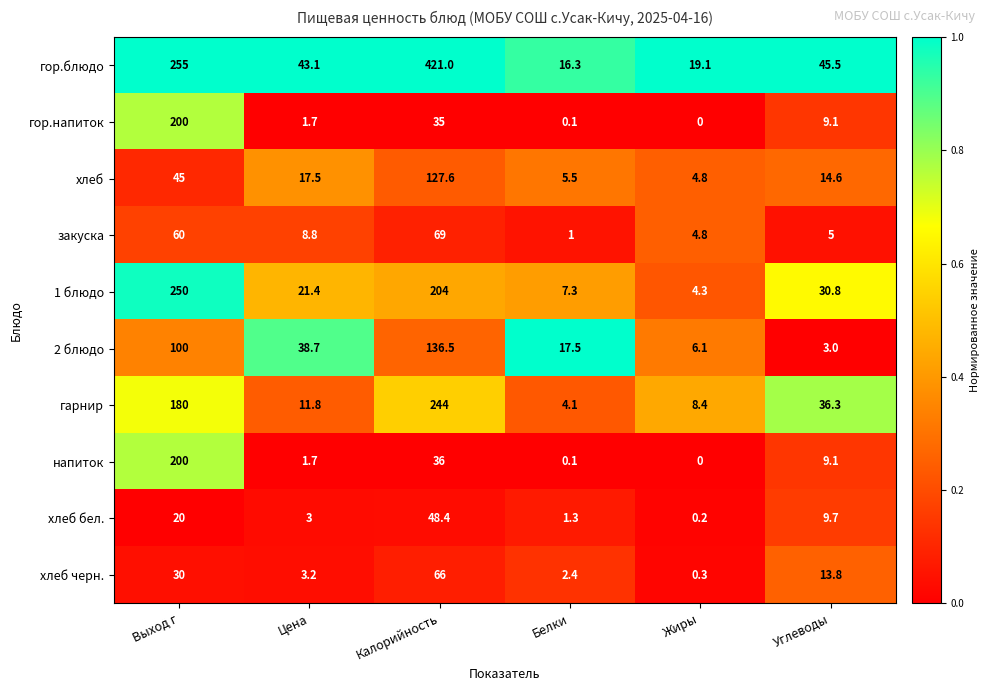

What is the approximate value of 1 блюдо at Цена?

21.4